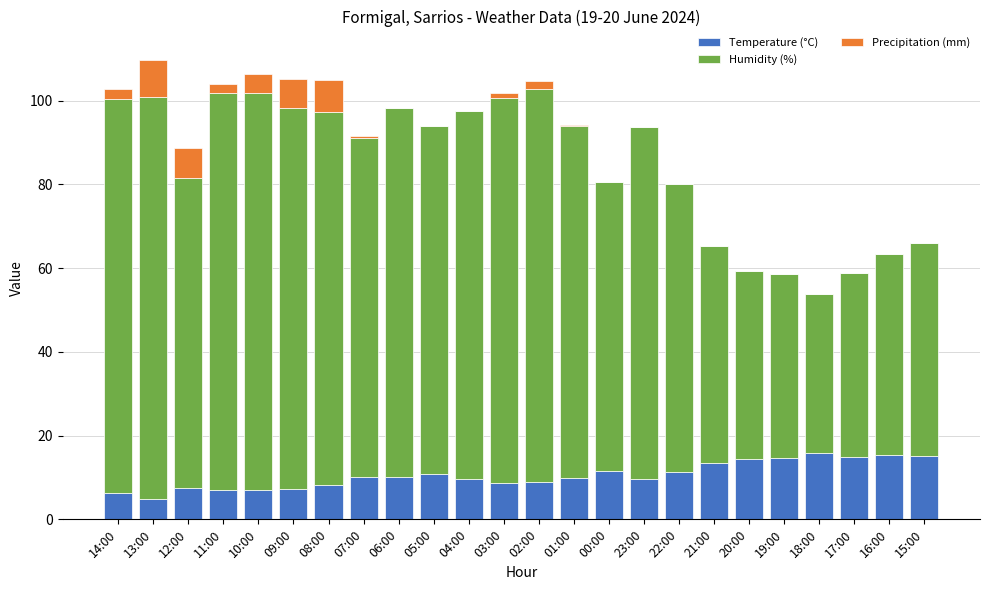

What is the total value across all series at 19:00?

58.6